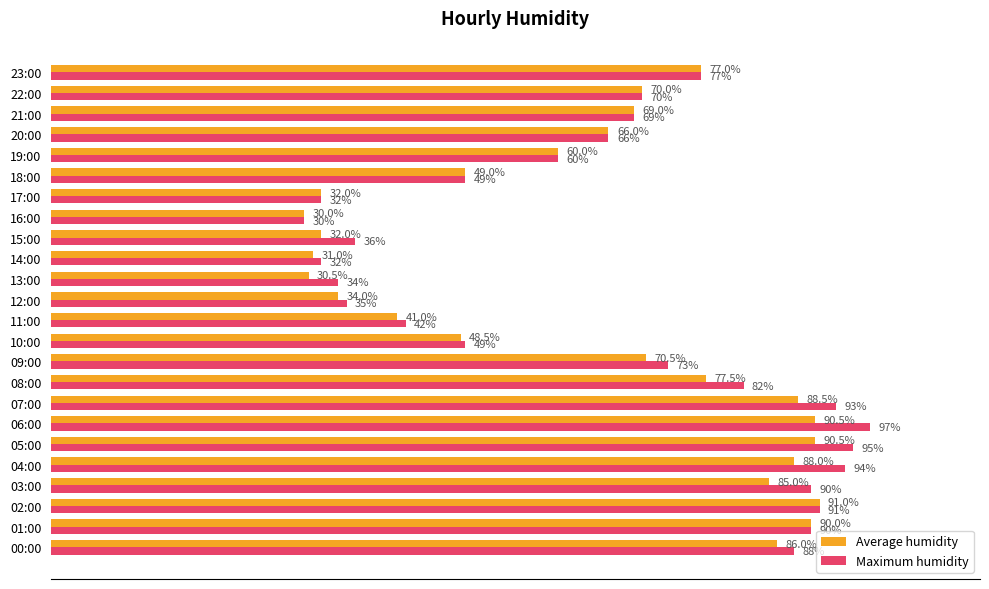

At which label is Average humidity closest to 60?

19:00